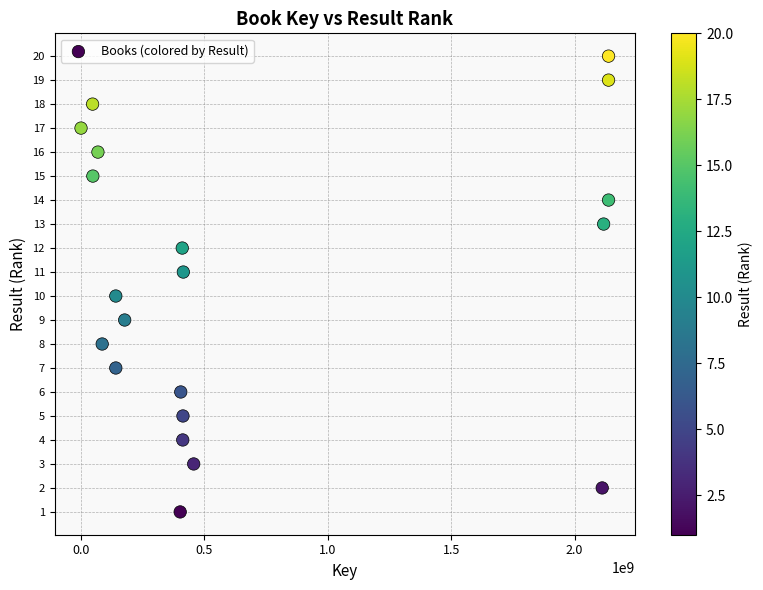

What is the range of X values (max minus min)?

2137561146